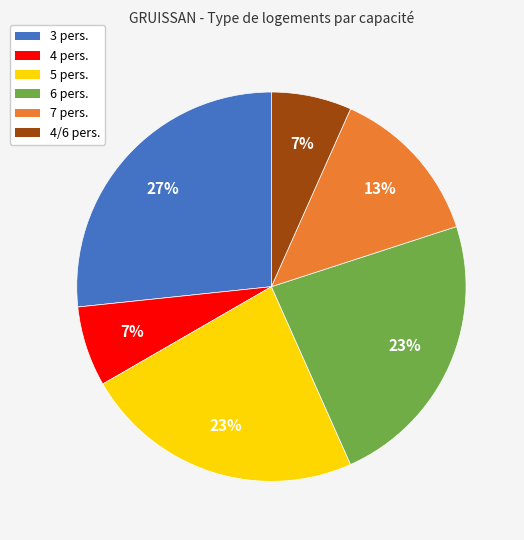

Is it true that 7 pers. is 13% of the pie?

True